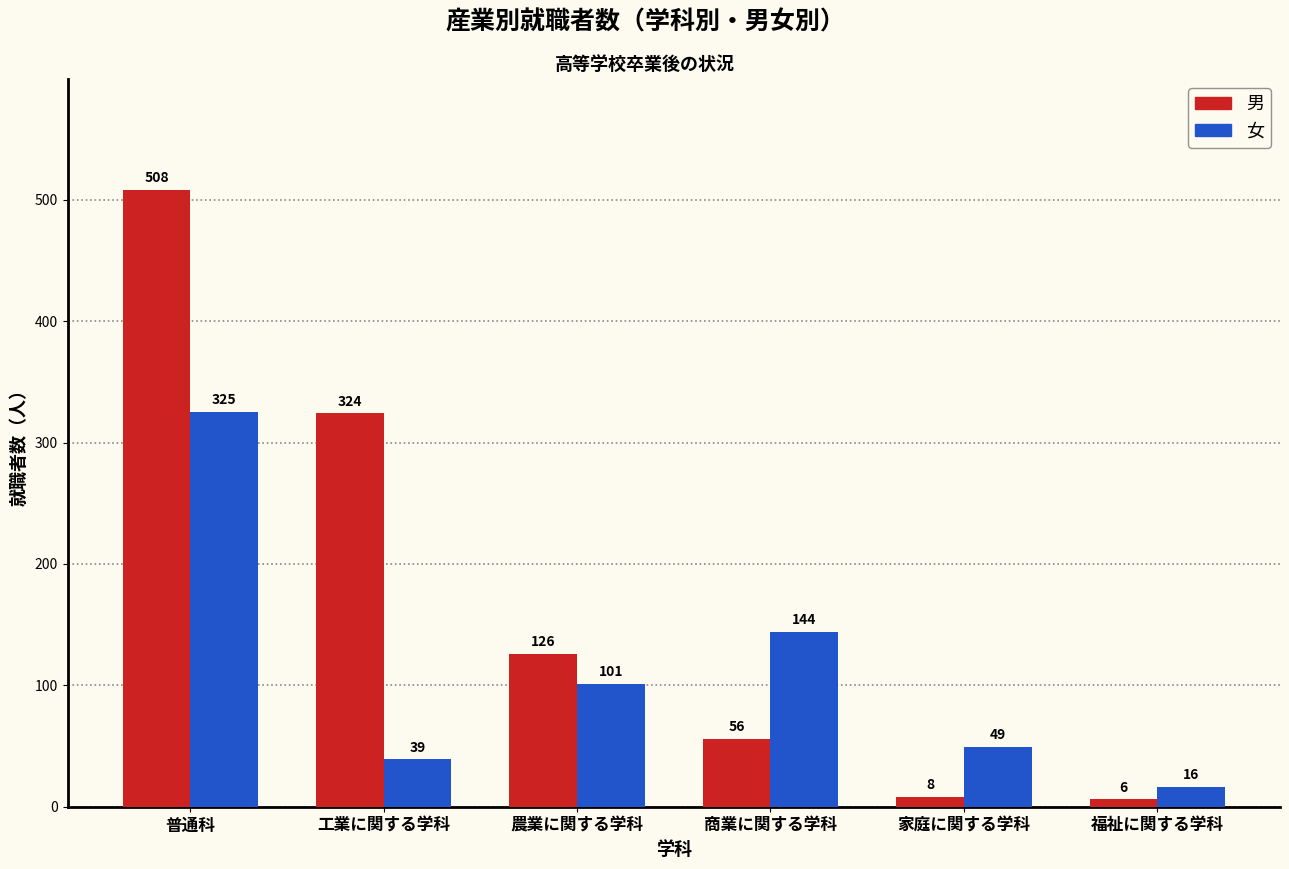

At which label does 女 first exceed 101?

普通科